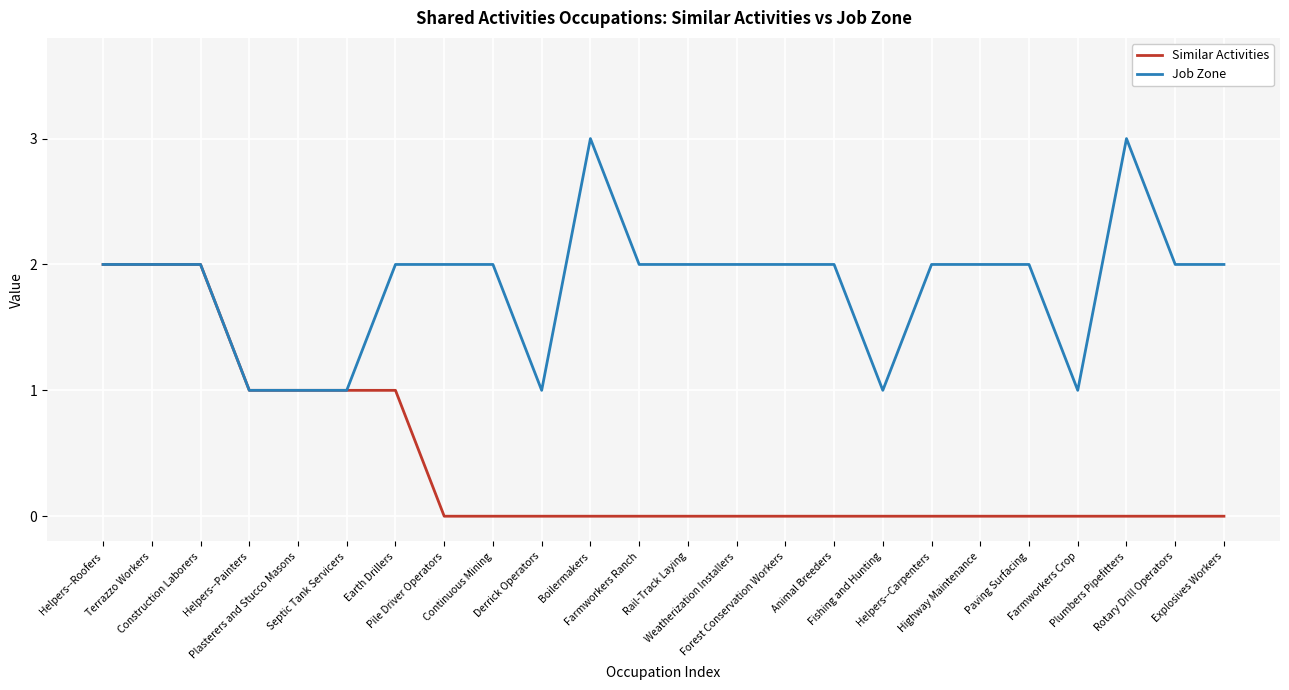

What position from the left is Forest Conservation Workers?

15